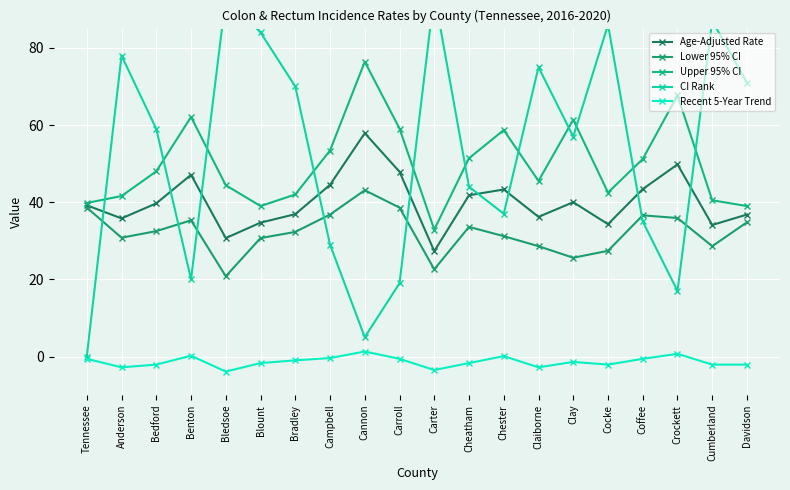

True or false: Age-Adjusted Rate and Recent 5-Year Trend intersect in this chart.

False